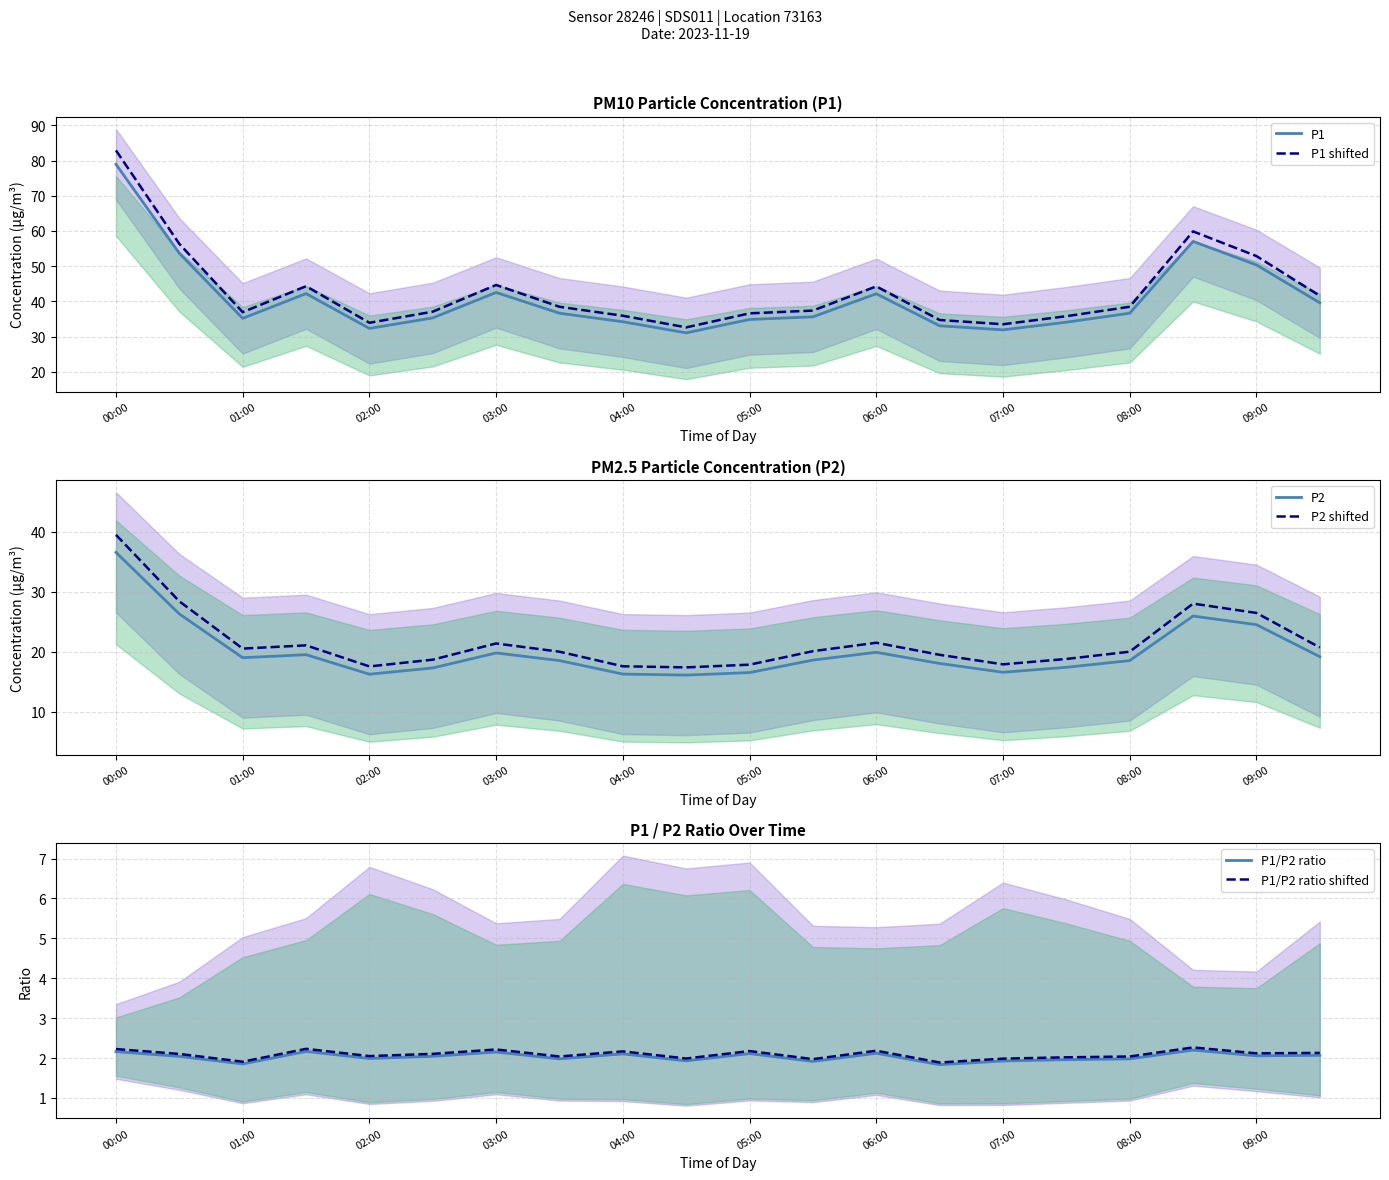

True or false: P2 has a value of 36.5 at 00:00.

True